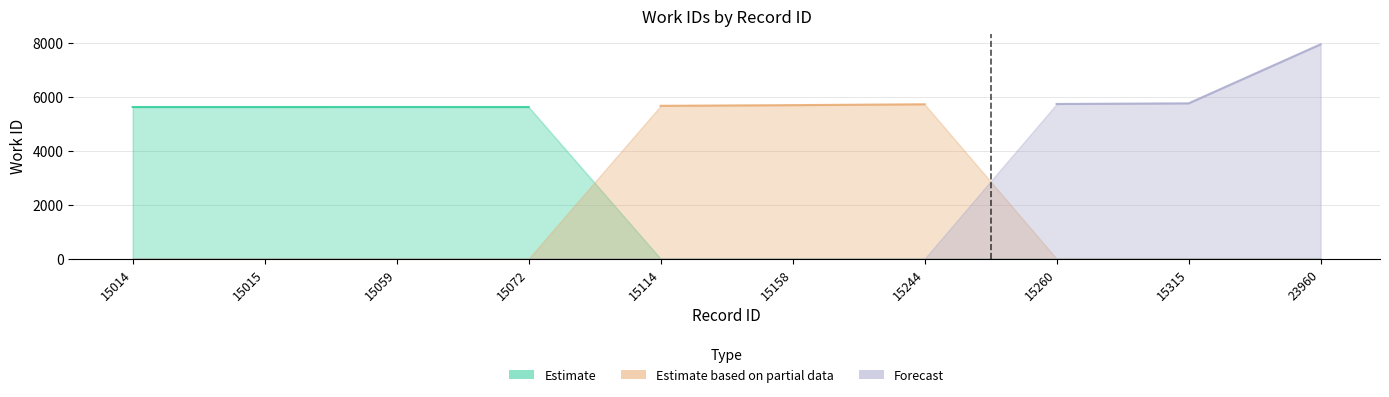

At which label is Forecast closest to 3967?

15260